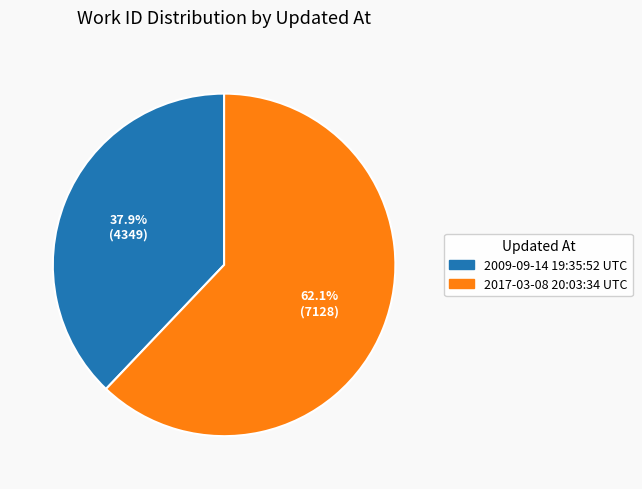

To the nearest percent, what portion does 2009-09-14 19:35:52 UTC represent?

38%